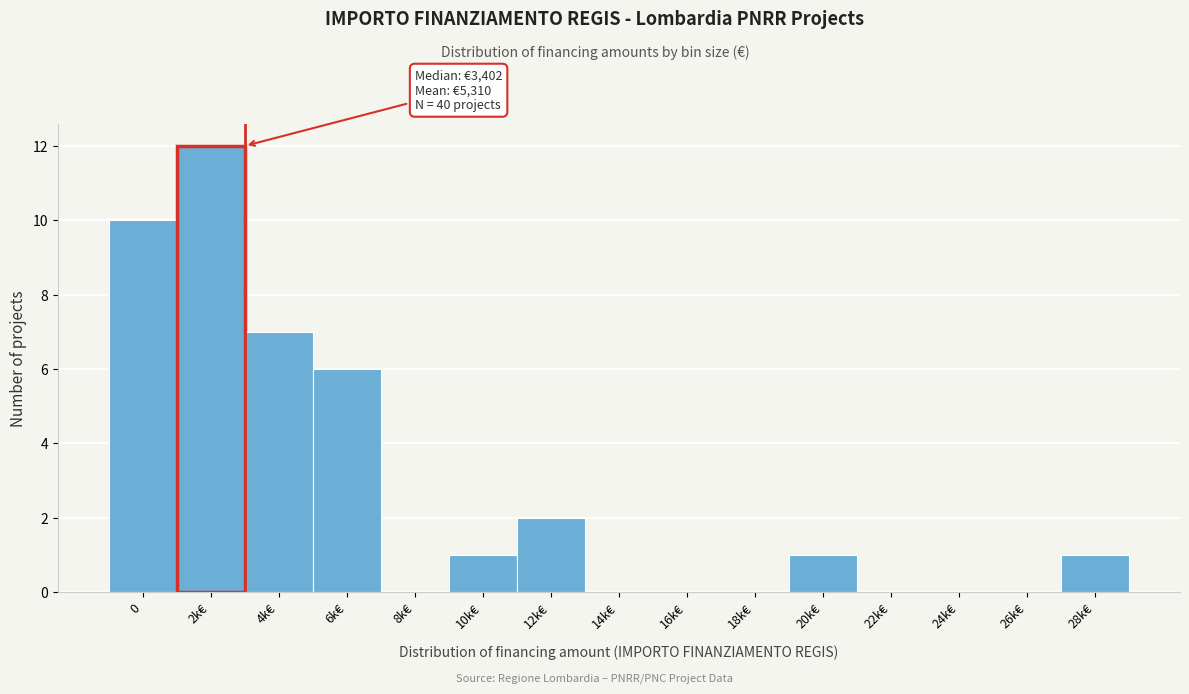

Reading left to right, list all the values displayed in this chart.

0=10	2k€=12	4k€=7	6k€=6	8k€=0	10k€=1	12k€=2	14k€=0	16k€=0	18k€=0	20k€=1	22k€=0	24k€=0	26k€=0	28k€=1